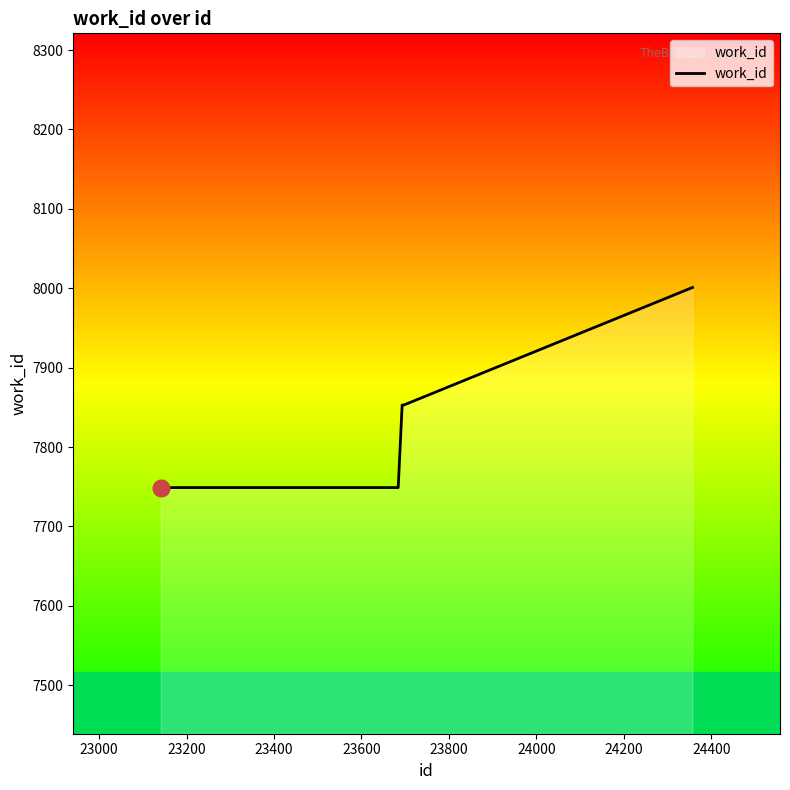

Reading left to right, transcribe all the data shown in this chart.

7749	7749	7749	7749	7853	7853	7853	7853	7853	8001